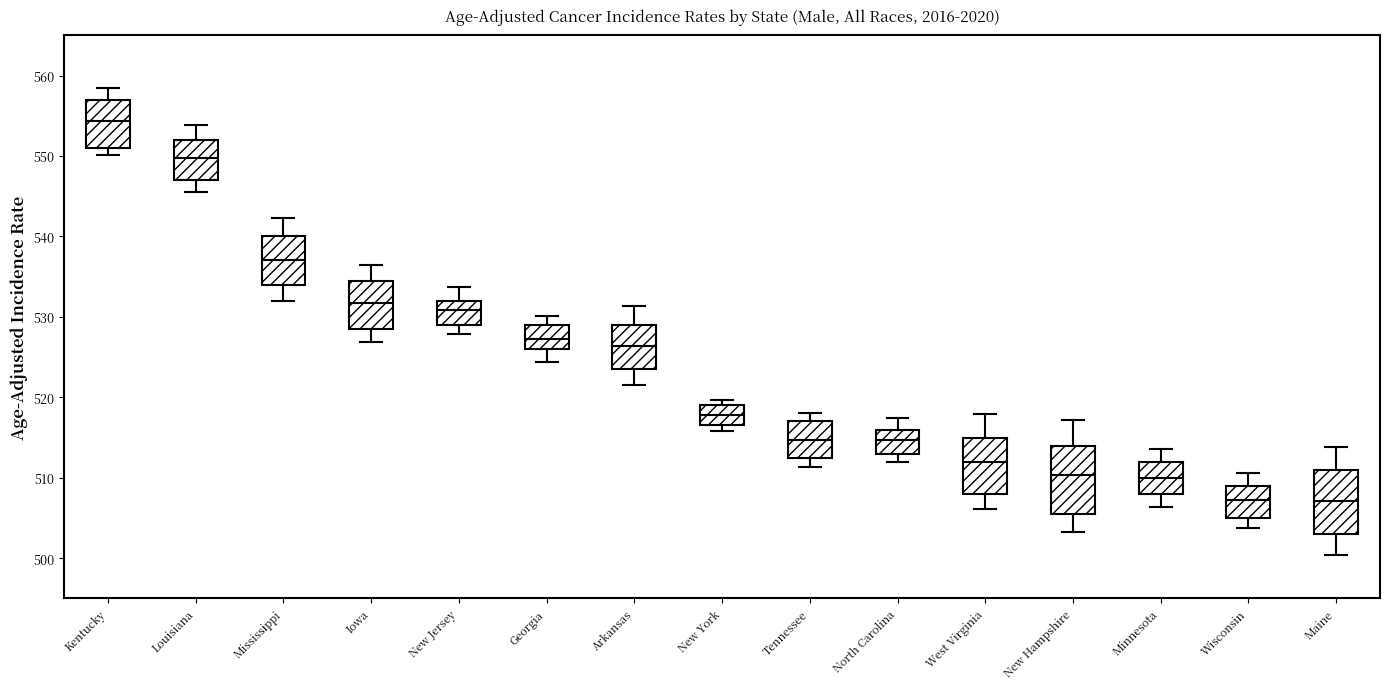

Which box has the highest median line?

Kentucky